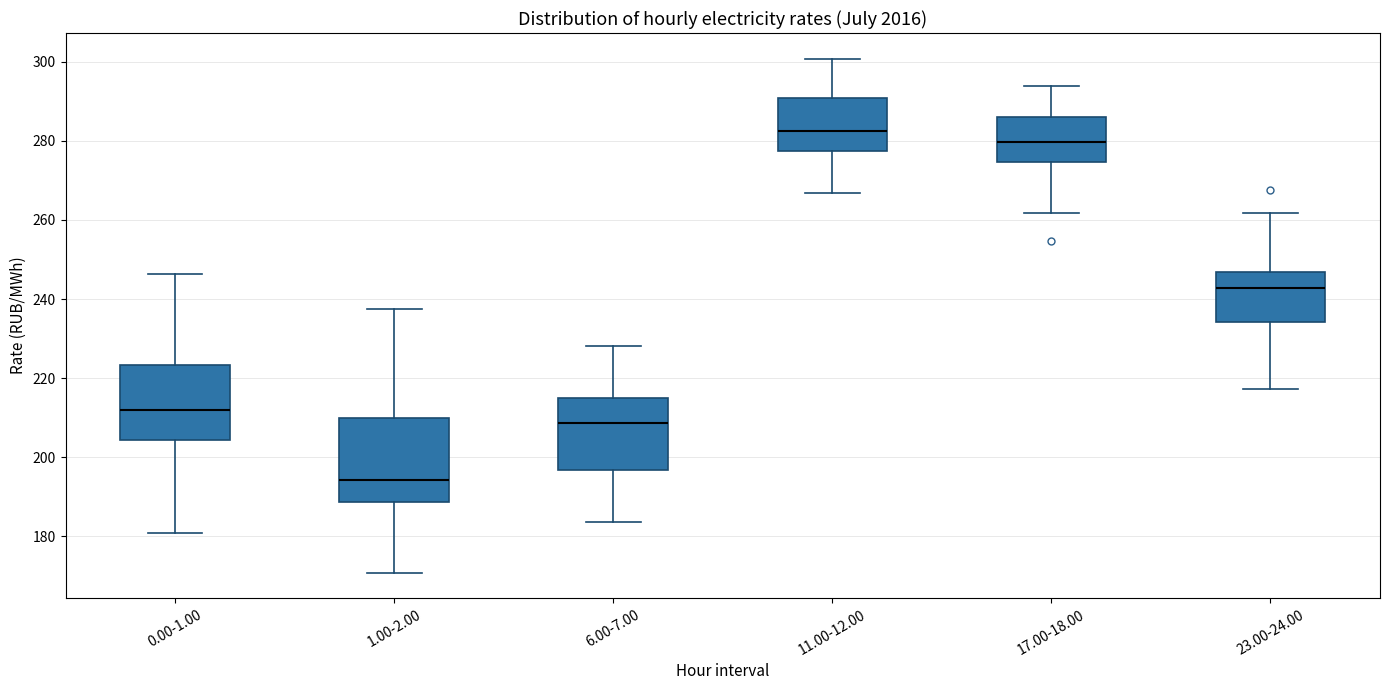

Where is the lower edge of the box for 17.00-18.00 on the y-axis? The values are not printed on the chart, so give them approximately, as read against the axis.

274